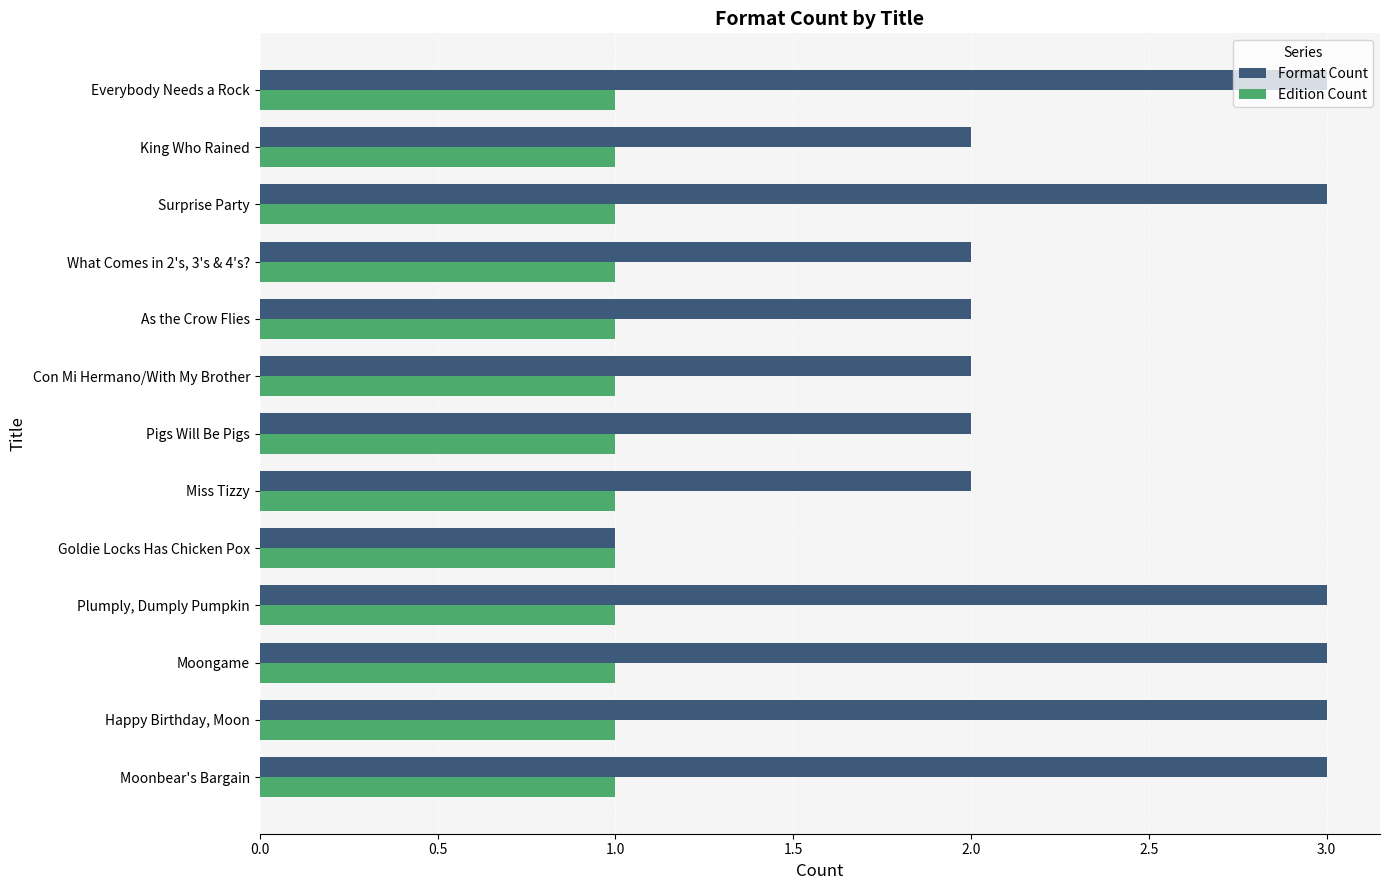

What is the total value across all series at As the Crow Flies?

3